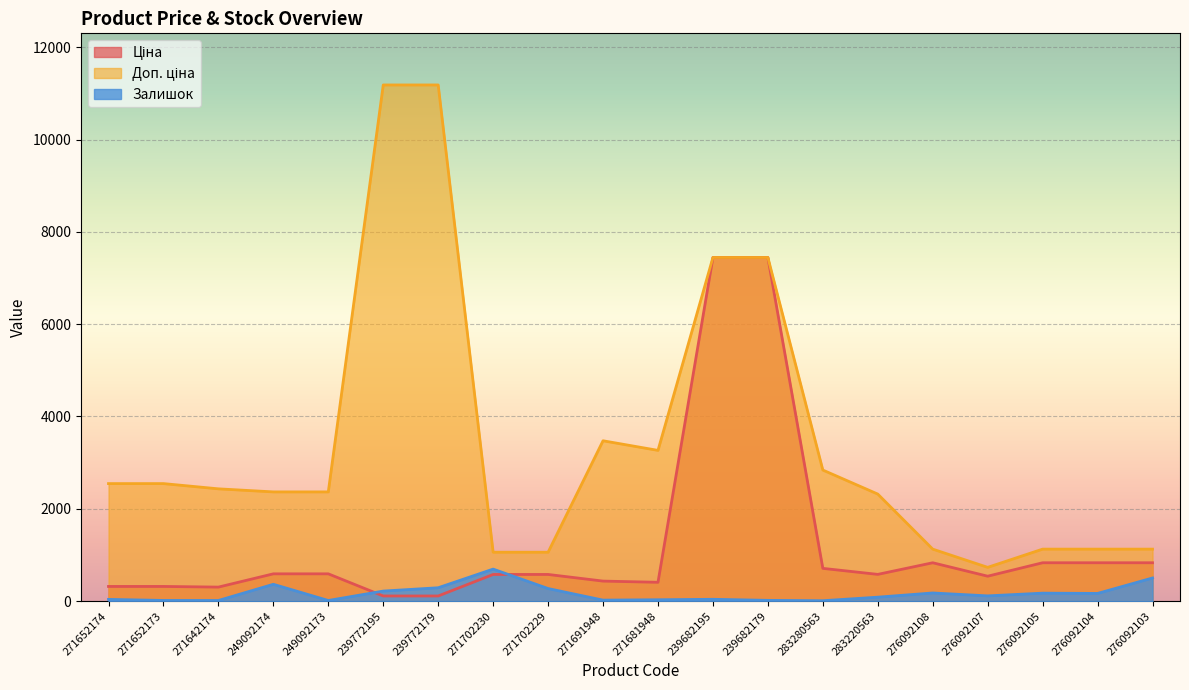

What is the average value of the Залишок series?

162.9